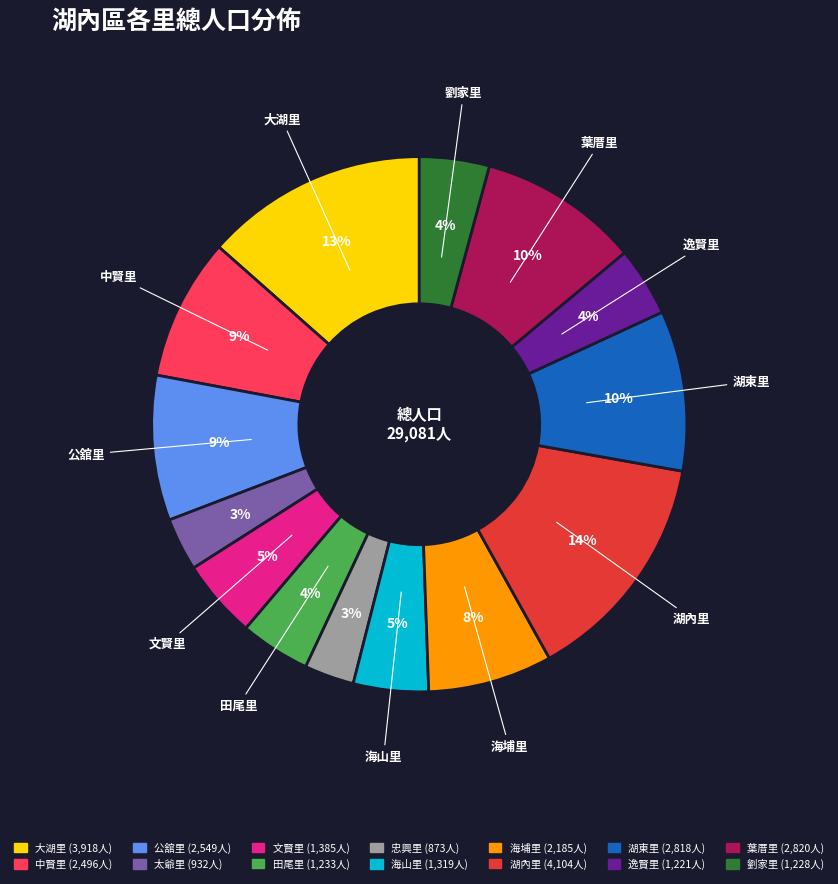

Is there a majority slice in this chart?

No